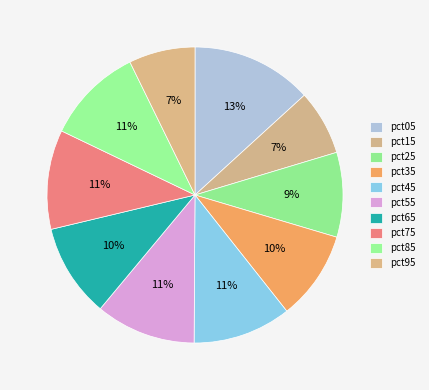

How many slices are in this pie chart?

10